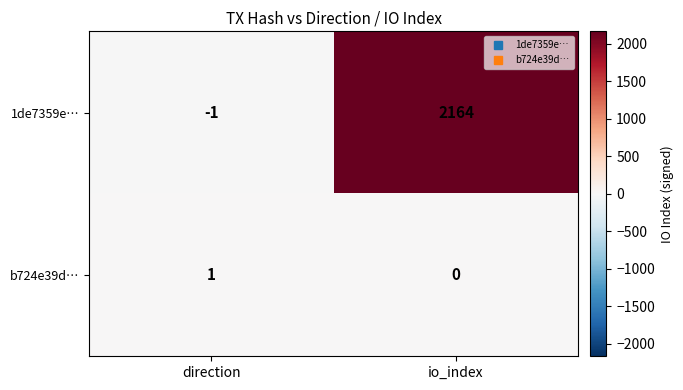

What is the spread (max minus min) of values at io_index?

2164